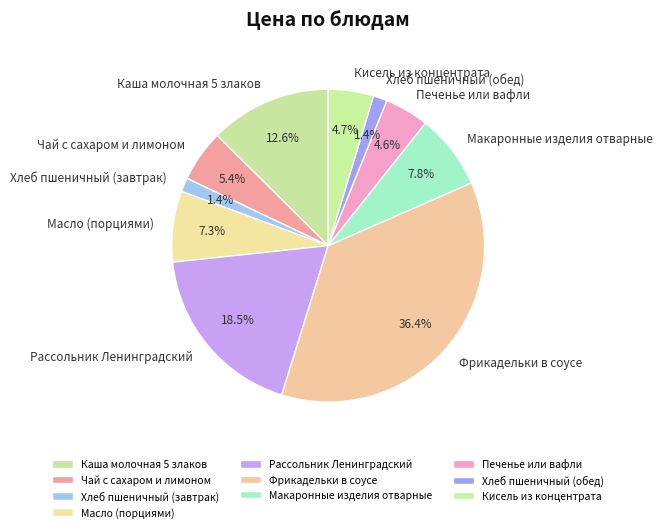

Is there any slice that represents more than half of the pie?

No